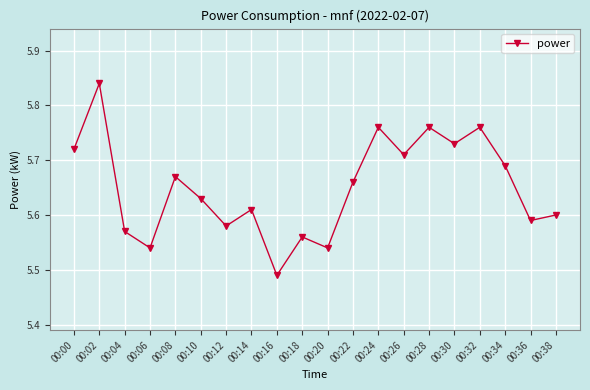

What is the difference between the second highest and minimum values?

0.3